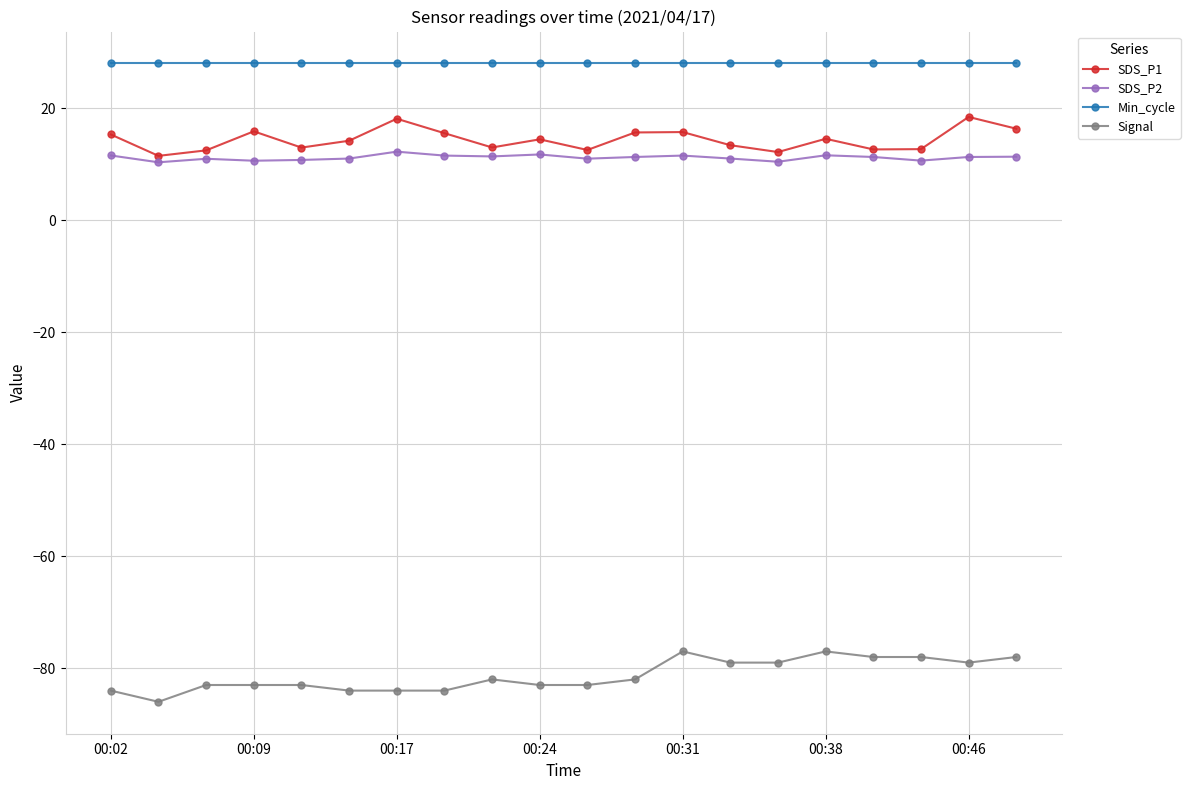

What is the value of the Min_cycle point at the 12th from the left?

28.0